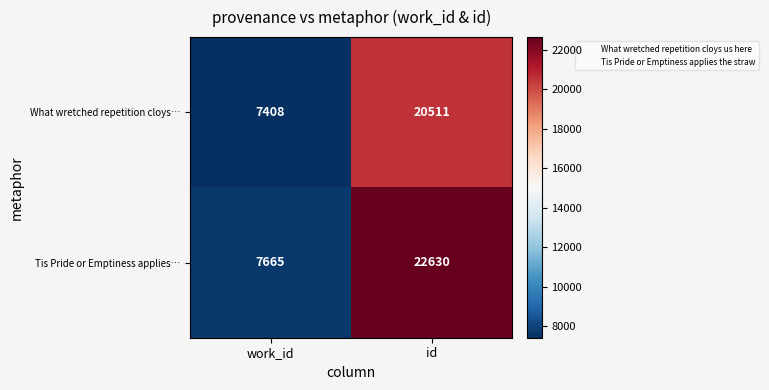

At id, list the series in order from largest to smallest.

Tis Pride or Emptiness applies…, What wretched repetition cloys…